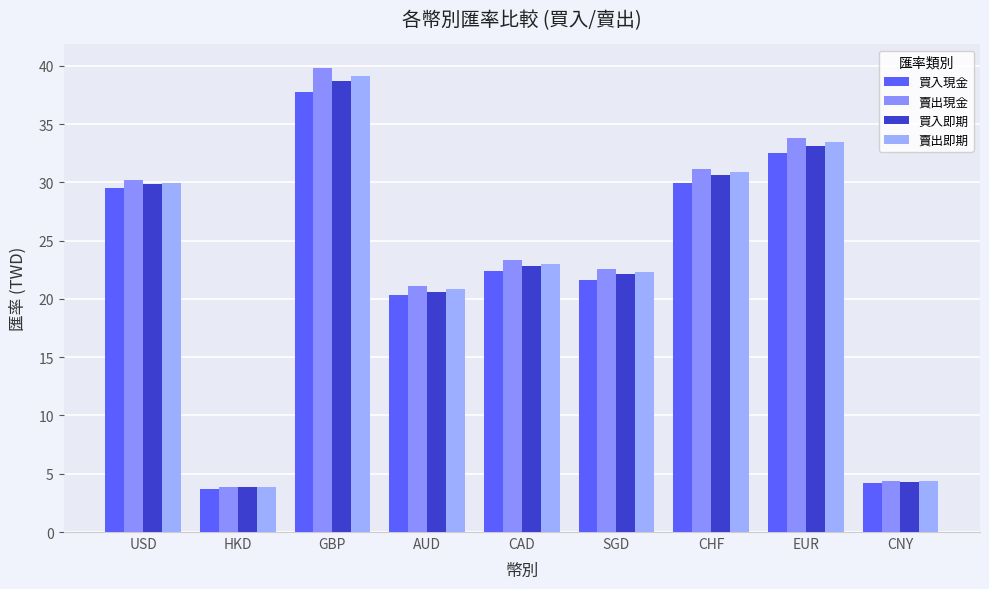

Rank the series by their maximum value, from highest to lowest.

賣出現金, 賣出即期, 買入即期, 買入現金